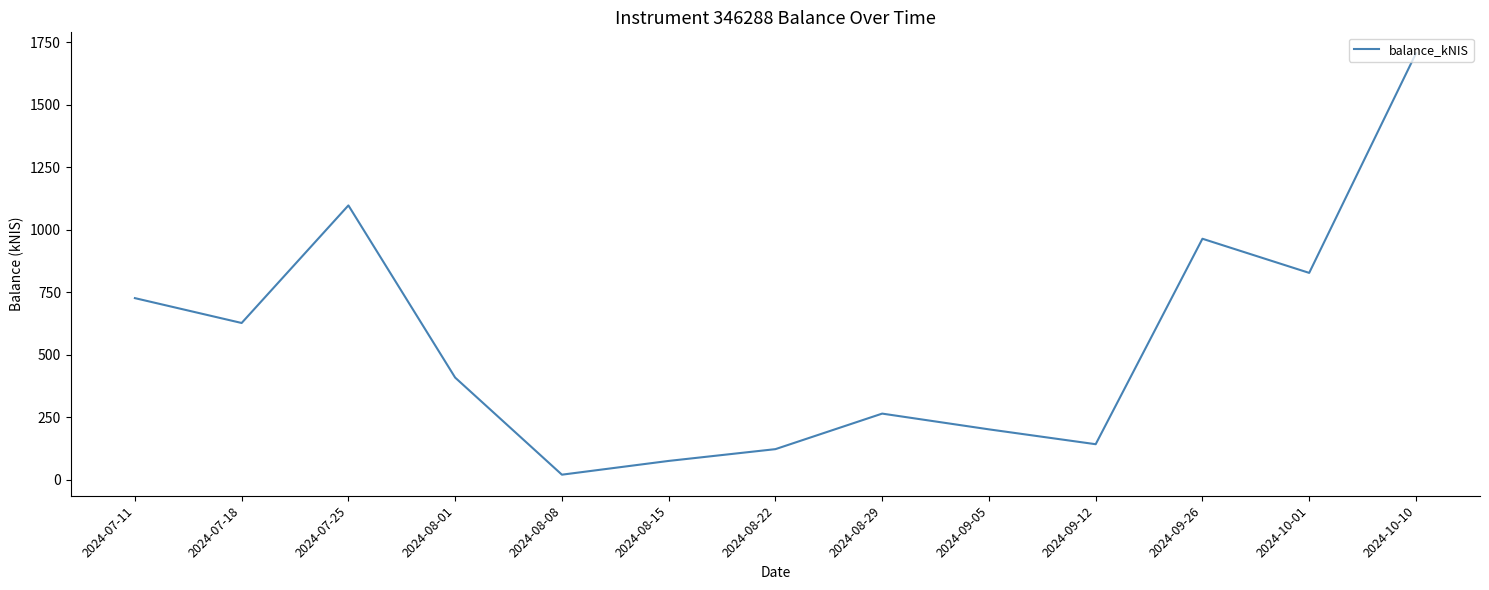

How many interior local peaks (higher than both neighbors) does the data have?

3